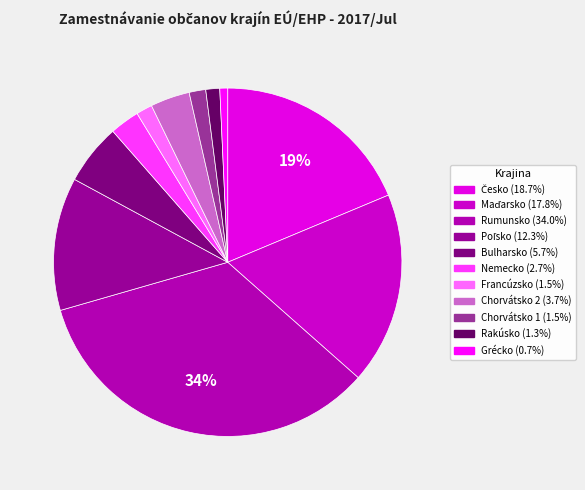

Is Rakúsko the majority of the pie?

No